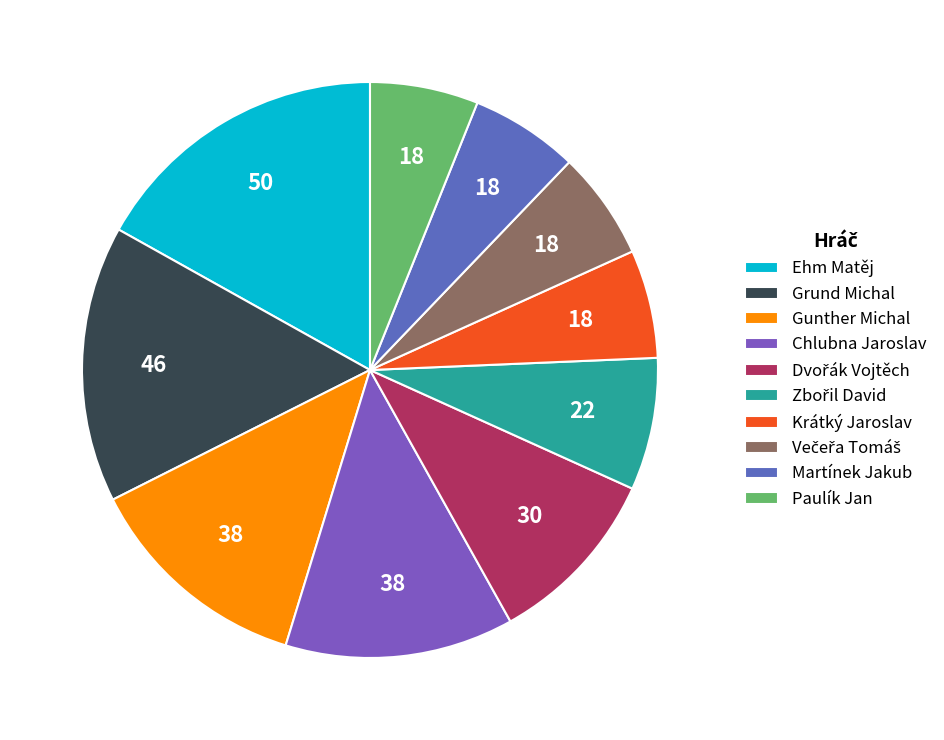

How many segments does this pie chart have?

10